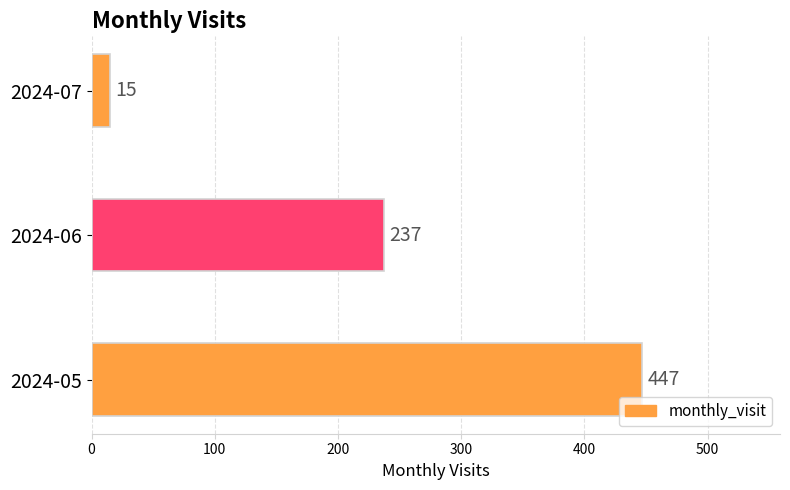

What is the average value?

233